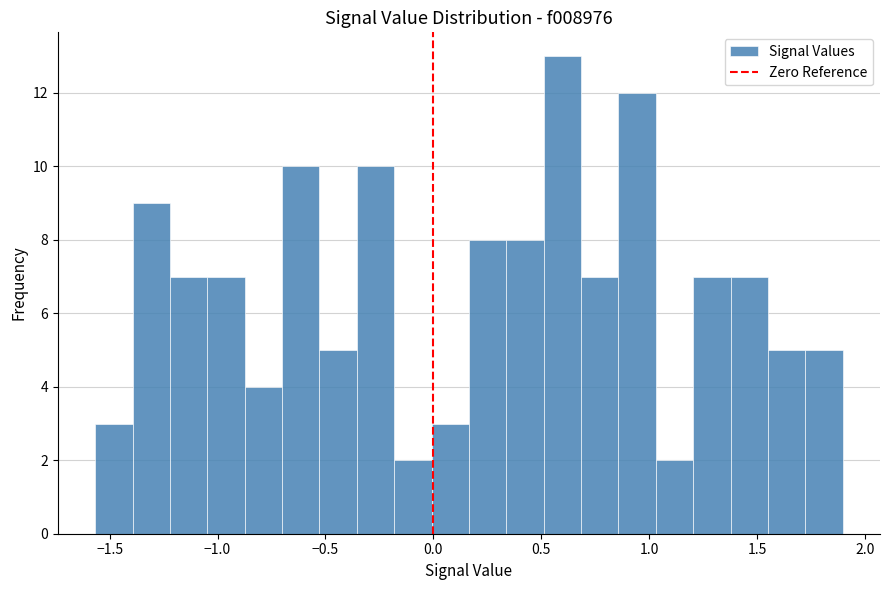

Around what value on the x-axis is the tallest bar? Give the approximate position of its centre, as read against the axis.

0.60